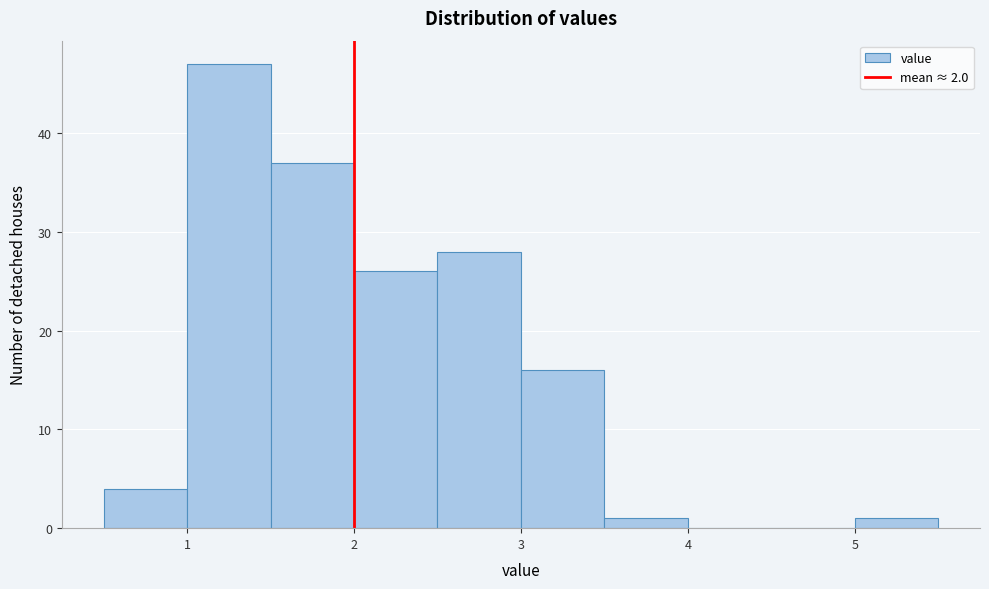

Which range on the x-axis has the tallest bar?

1.0 to 1.5